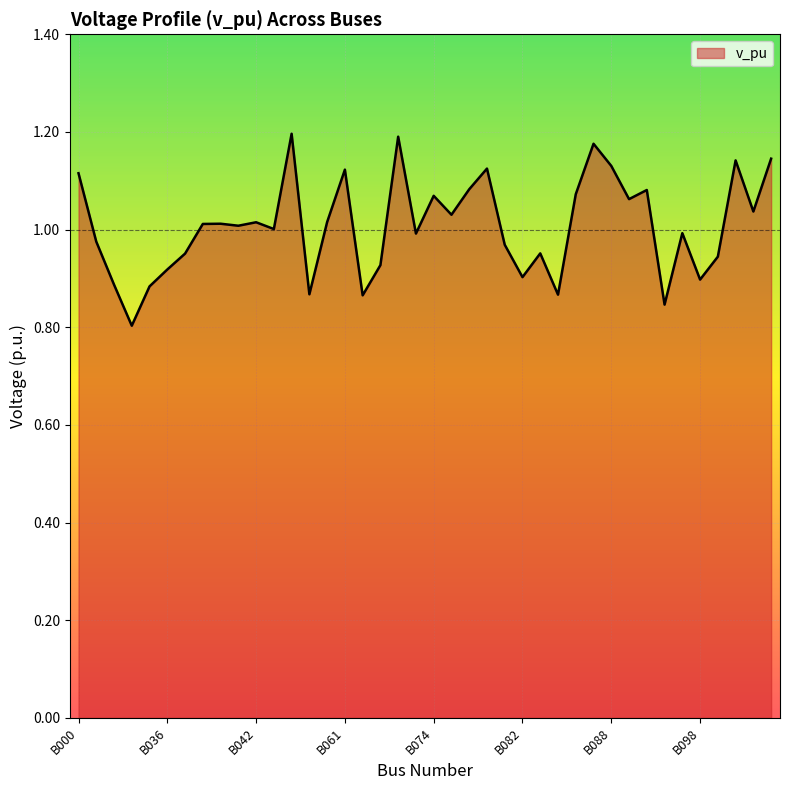

How many lines are shown in the chart?

1